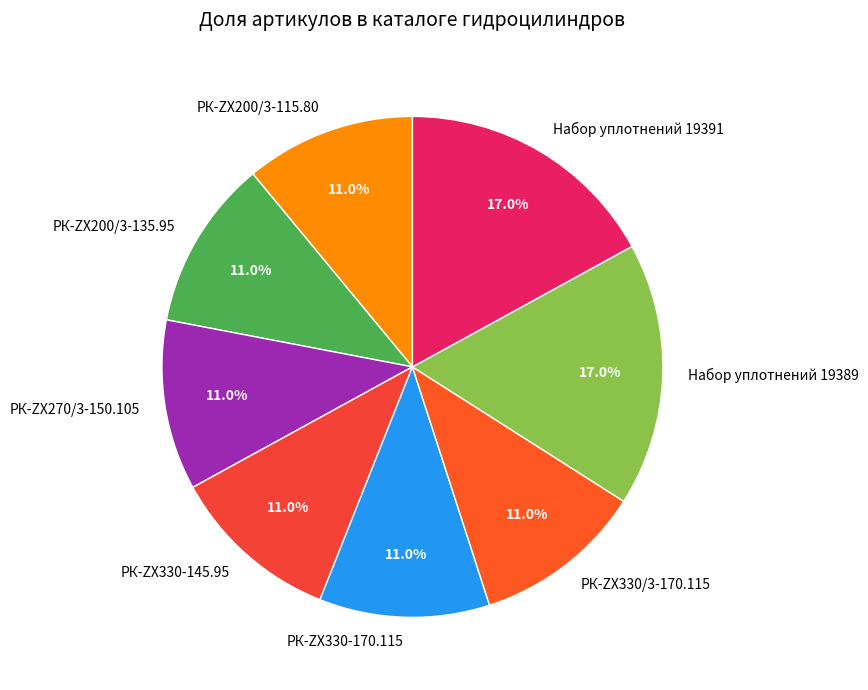

True or false: РК-ZX200/3-115.80 accounts for 11% of the total.

True